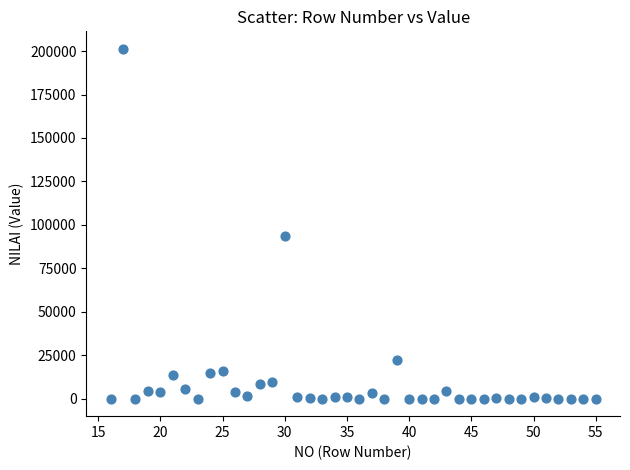

What is the range of Y values (max minus min)?

201304.0